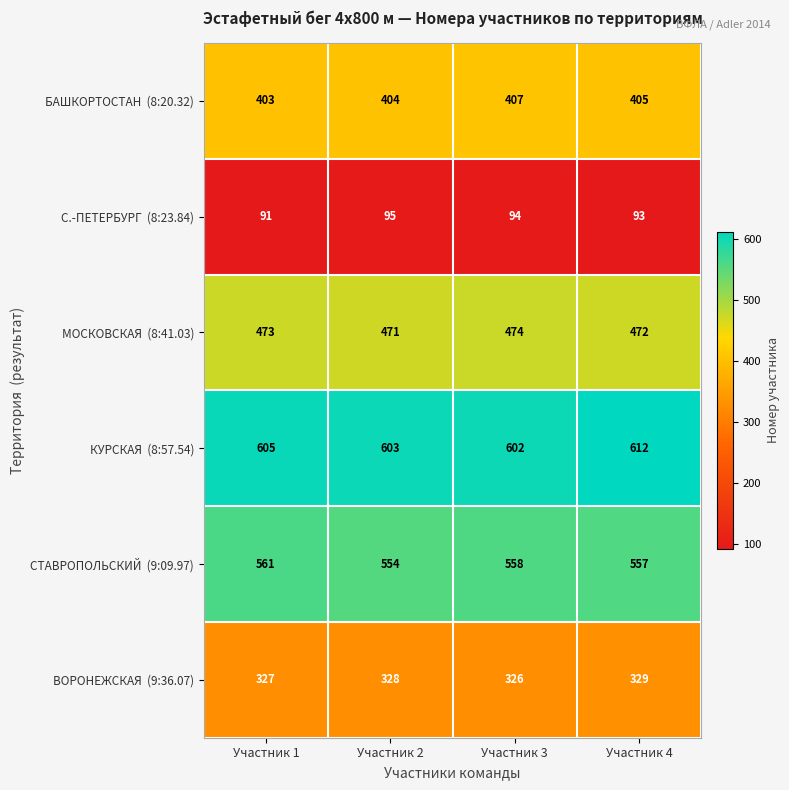

At which category is the sum across all series the highest?

Участник 4